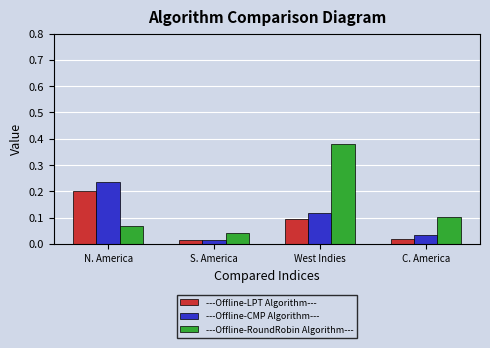

What are all the series names shown in the legend?

---Offline-LPT Algorithm---, ---Offline-CMP Algorithm---, ---Offline-RoundRobin Algorithm---